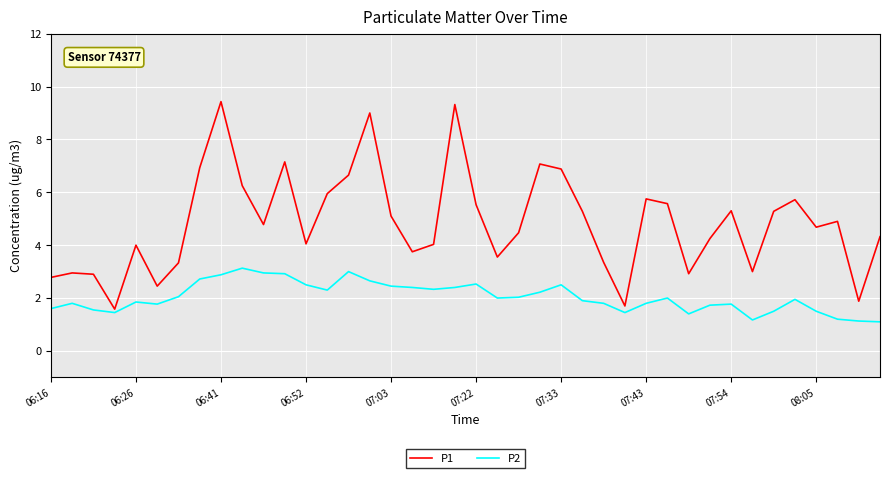

What is the lowest value of the P1 series?

1.6